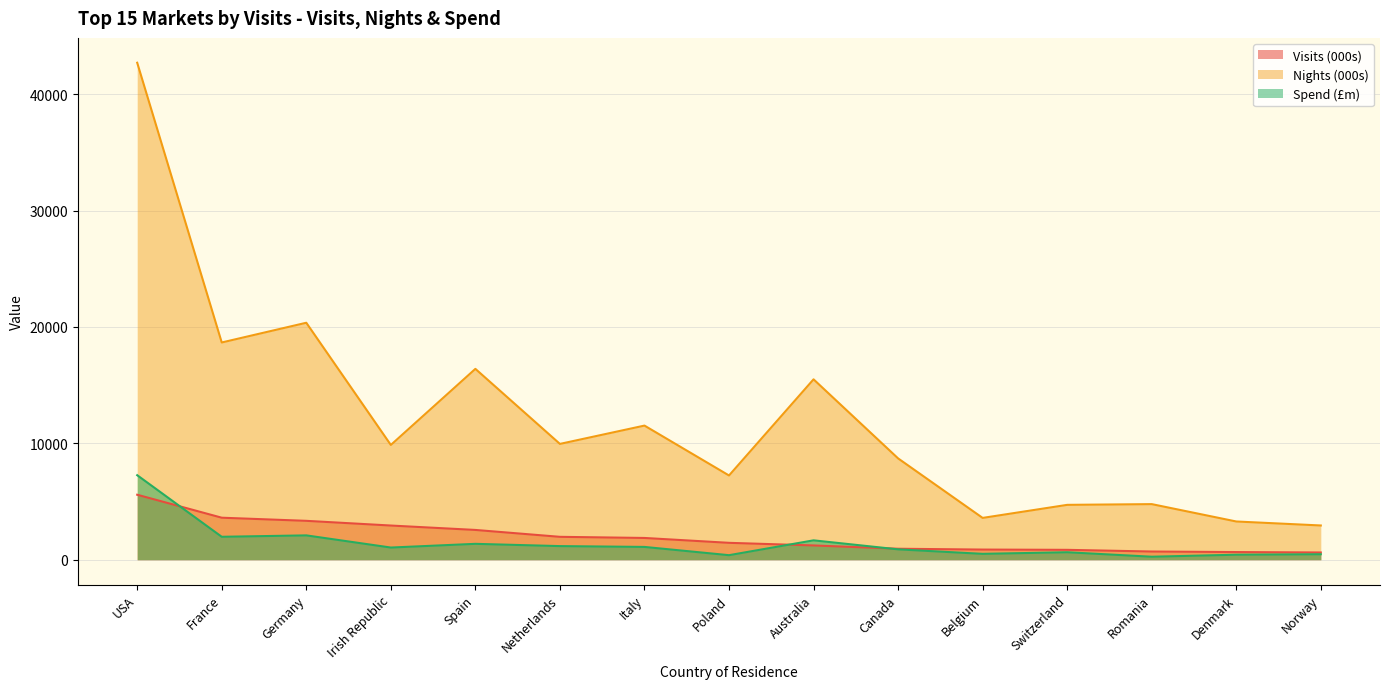

What is the label of the 12th point from the left?

Switzerland